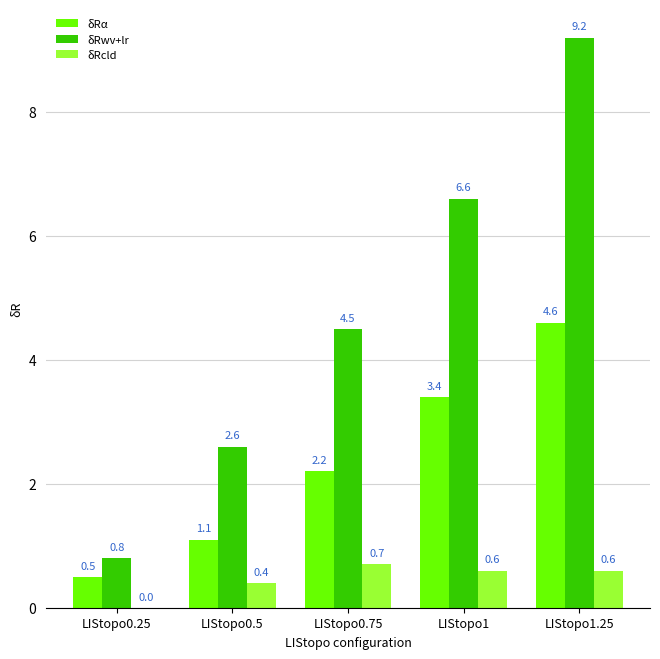

The δRcld series shows 0.3 at LIStopo0.75. True or false?

False